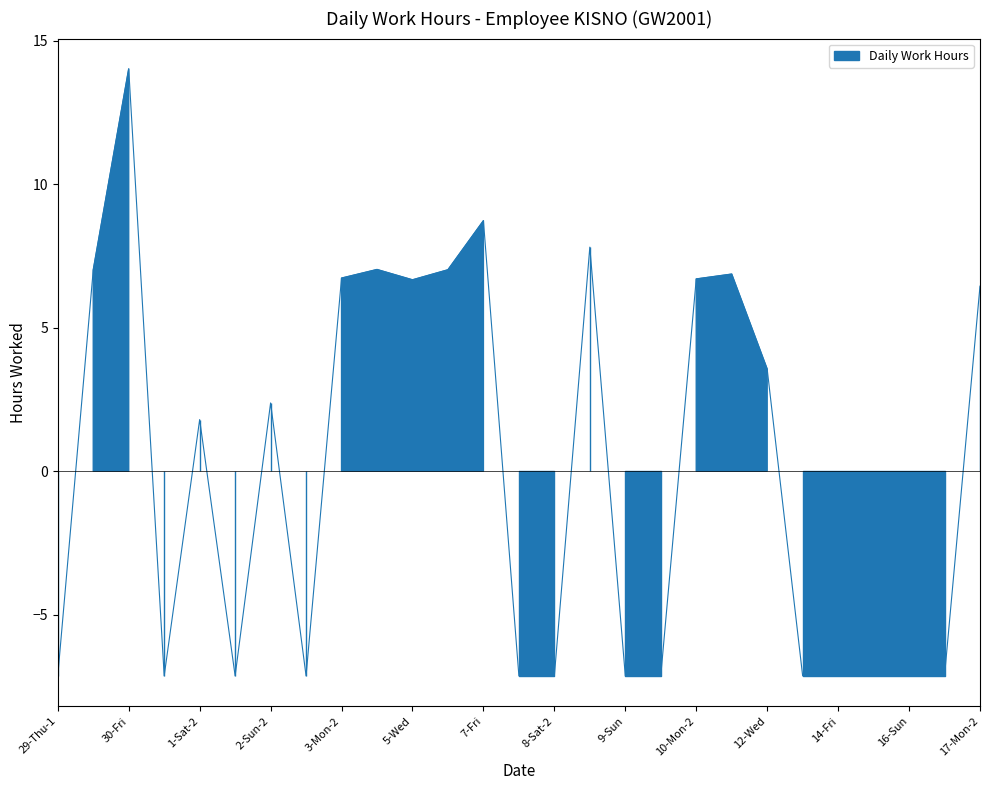

True or false: the data shows -7.1 at 17-Mon-1.

True